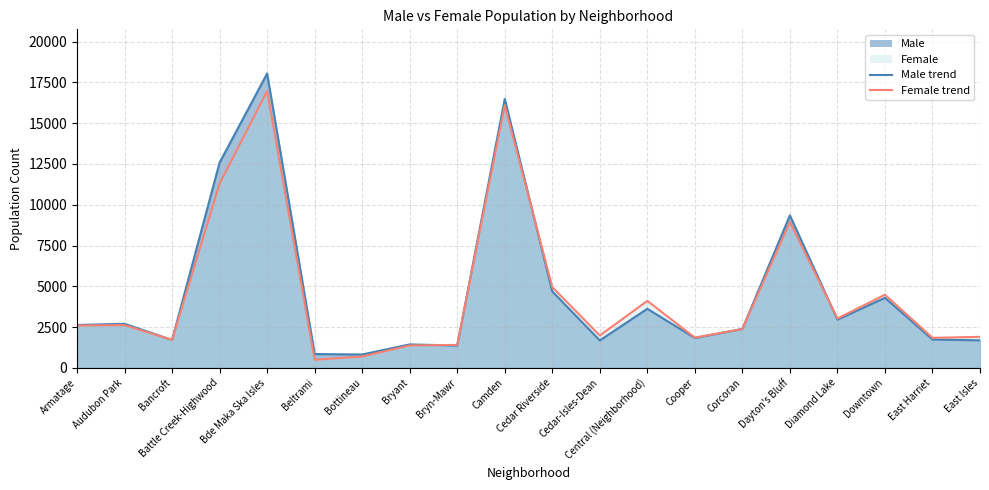

The Male series shows 2388 at Corcoran. True or false?

True